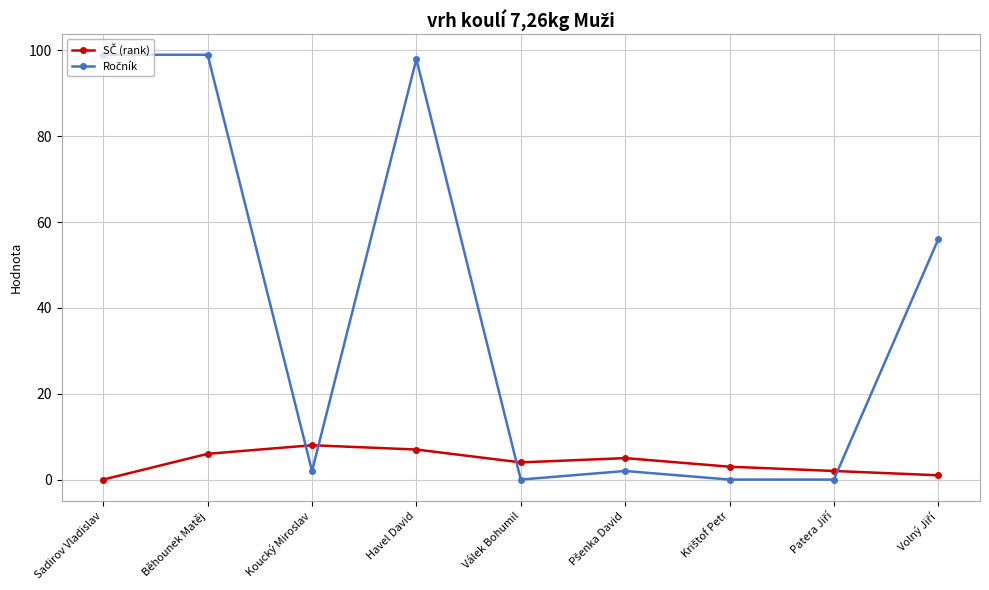

What is the label of the 2nd point from the left?

Běhounek Matěj